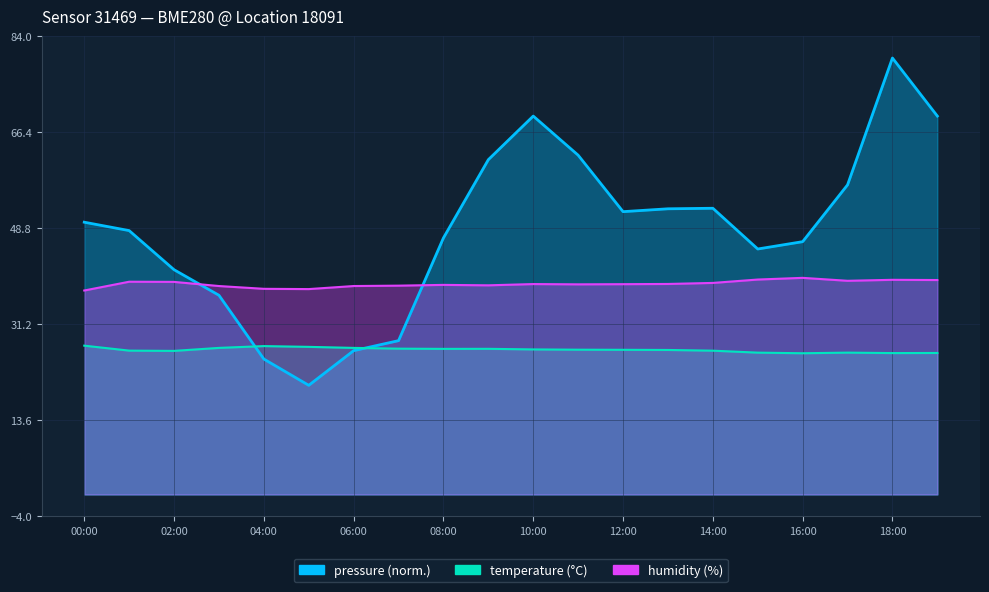

Reading left to right, transcribe all the data shown in this chart.

pressure: 00:00=49.9	01:00=48.4	02:00=41.2	03:00=36.5	04:00=24.8	05:00=20.0	06:00=26.4	07:00=28.2	08:00=47.0	09:00=61.4	10:00=69.4	11:00=62.2	12:00=51.8	13:00=52.4	14:00=52.5	15:00=45.0	16:00=46.3	17:00=56.7	18:00=80.0	19:00=69.4
temperature: 00:00=27.3	01:00=26.4	02:00=26.3	03:00=26.9	04:00=27.2	05:00=27.1	06:00=26.9	07:00=26.7	08:00=26.7	09:00=26.7	10:00=26.6	11:00=26.5	12:00=26.5	13:00=26.5	14:00=26.4	15:00=26.0	16:00=25.9	17:00=26.0	18:00=25.9	19:00=25.9
humidity: 00:00=37.4	01:00=39.0	02:00=39.0	03:00=38.2	04:00=37.7	05:00=37.6	06:00=38.2	07:00=38.3	08:00=38.4	09:00=38.3	10:00=38.6	11:00=38.5	12:00=38.5	13:00=38.6	14:00=38.8	15:00=39.4	16:00=39.7	17:00=39.2	18:00=39.3	19:00=39.3